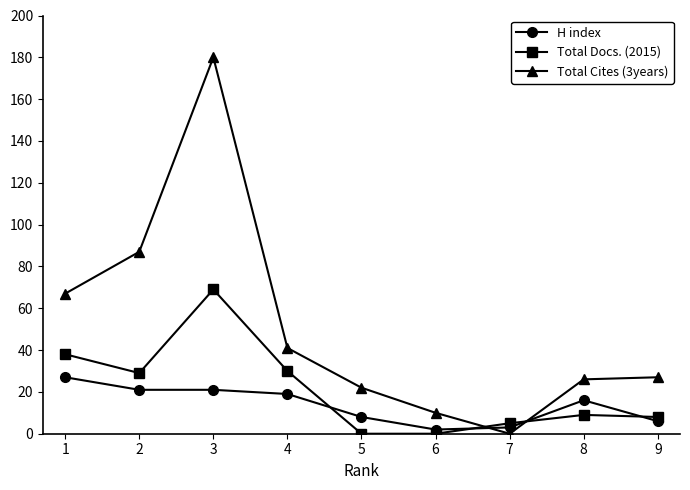

How many intersections are there between Total Cites (3years) and H index?

2